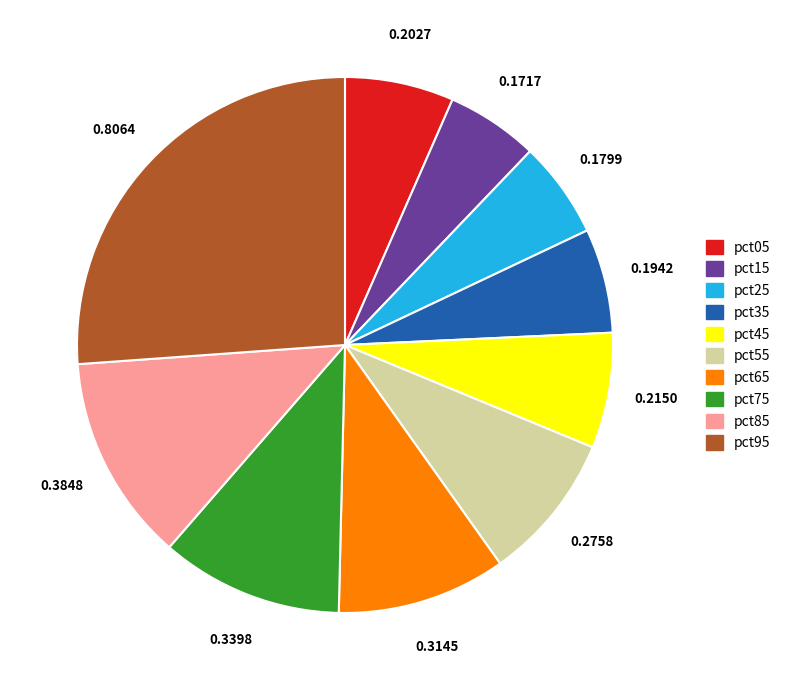

Does pct15 account for over 50% of the chart?

No